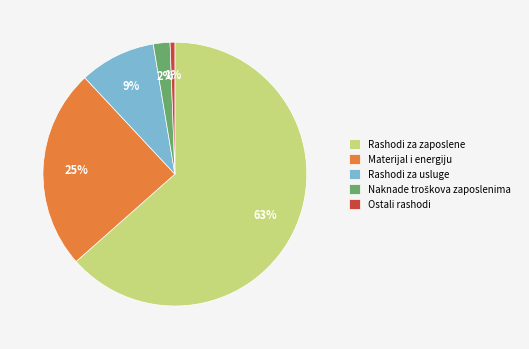

Do Rashodi za zaposlene and Rashodi za usluge together represent more than half of the pie?

Yes